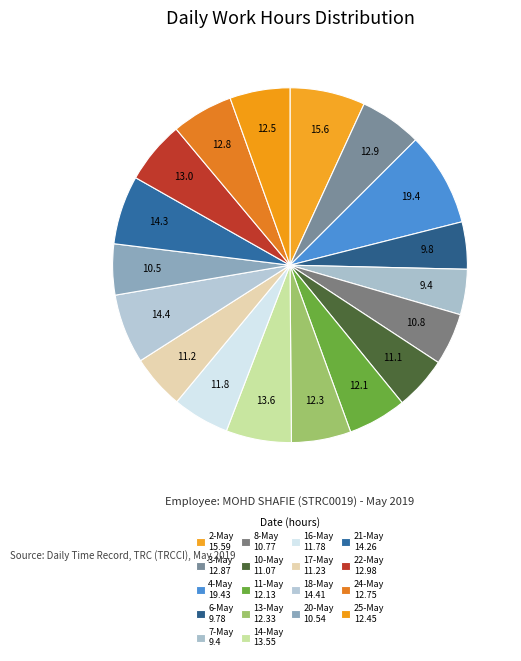

What percentage is the 11-May slice, to the nearest percent?

5%